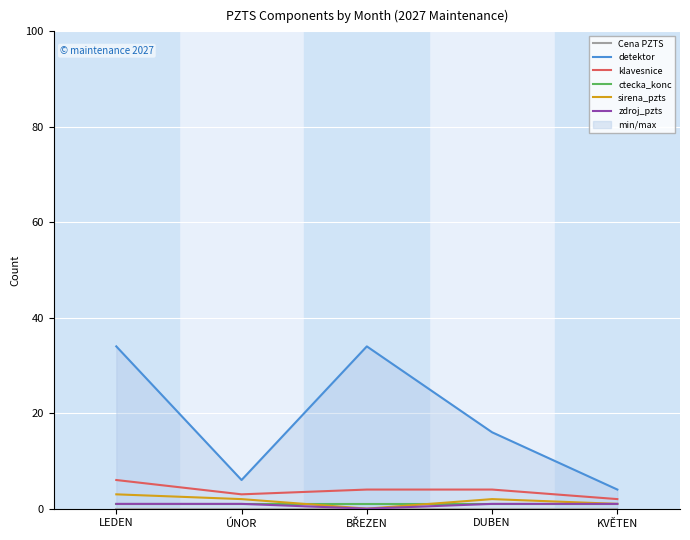

Which series has the largest total across all categories?

detektor